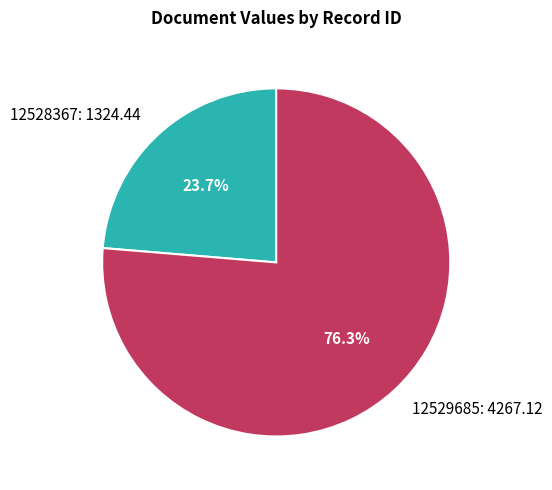

Is there a majority slice in this chart?

Yes